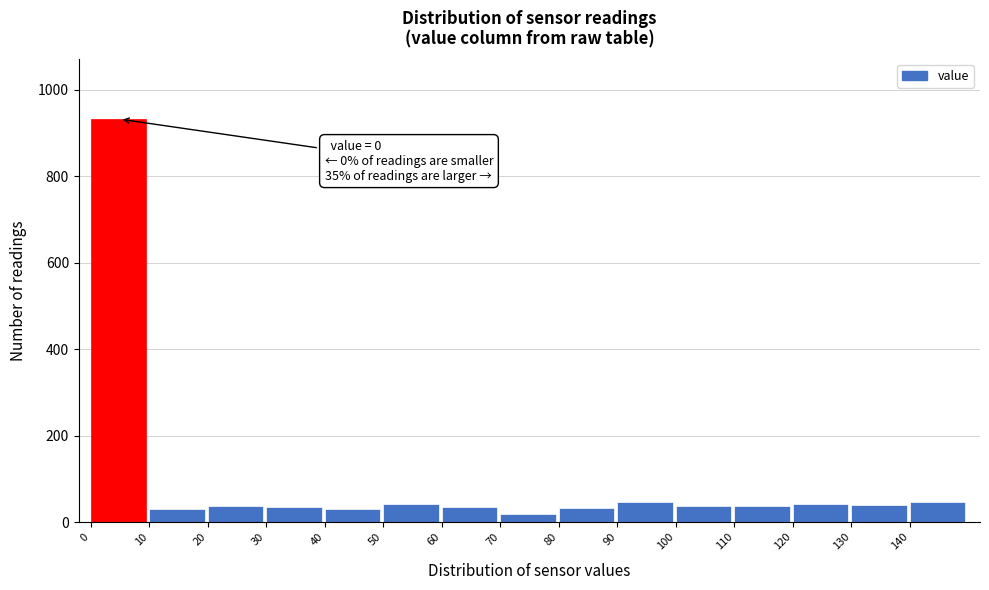

Which range on the x-axis has the tallest bar?

0 to 10